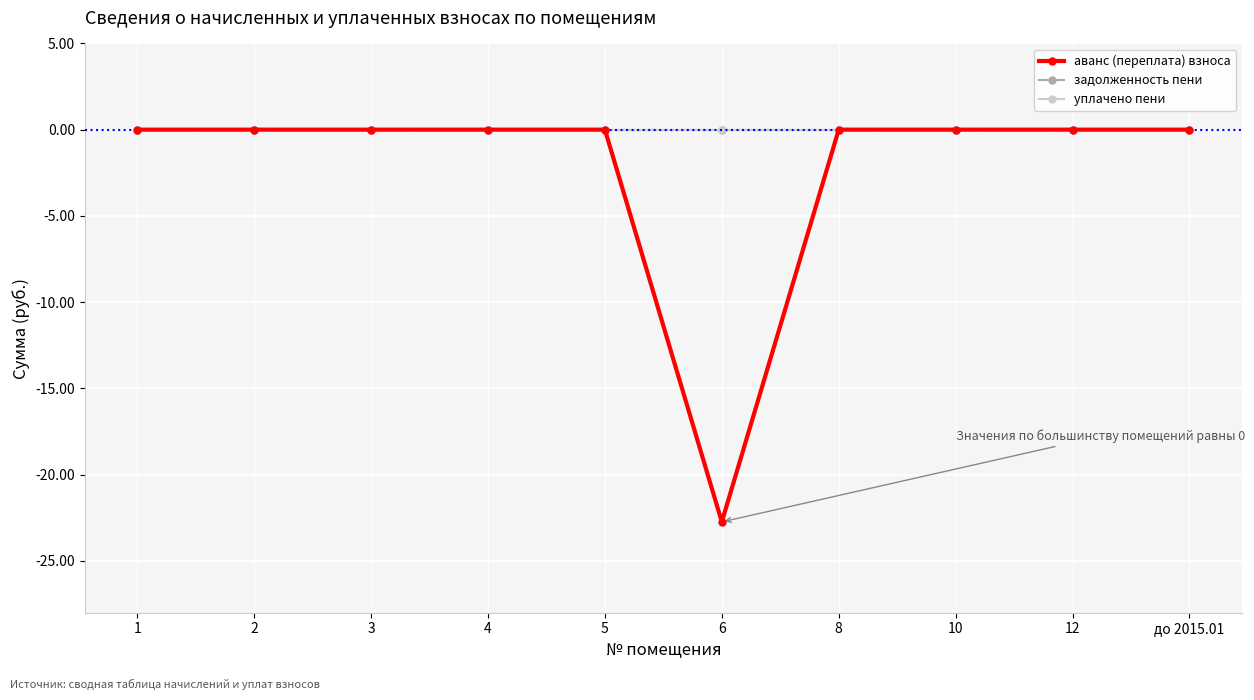

Does the chart have visible grid lines?

Yes